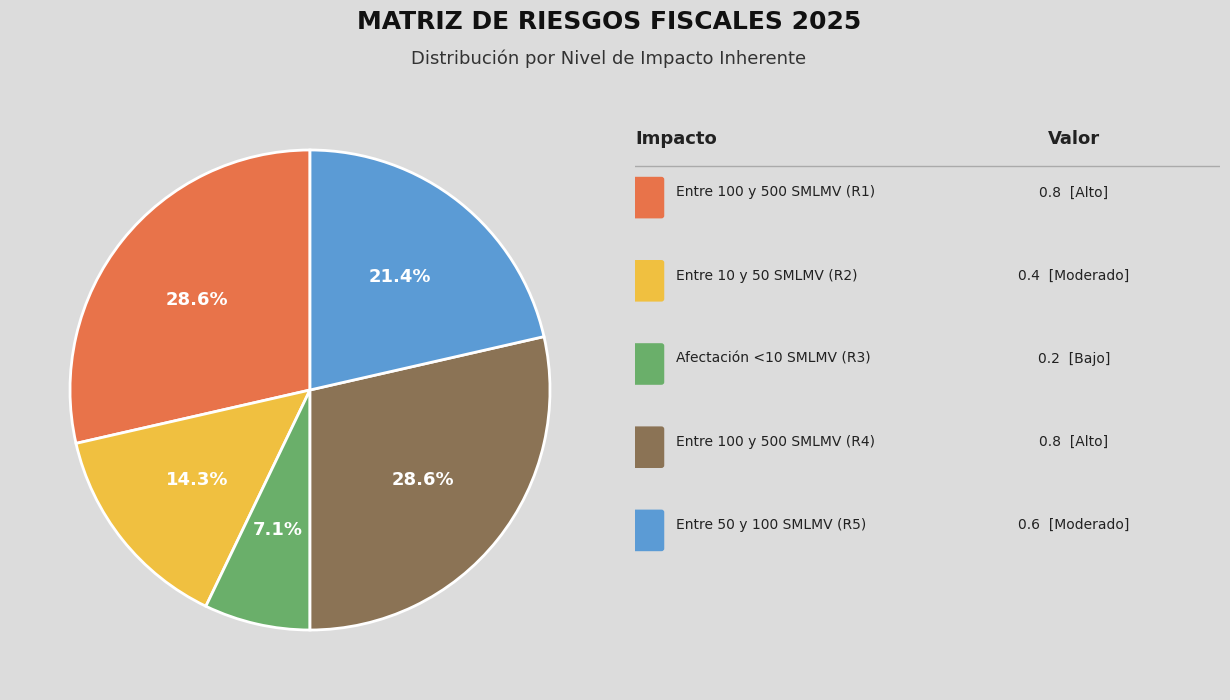

How many segments does this pie chart have?

5